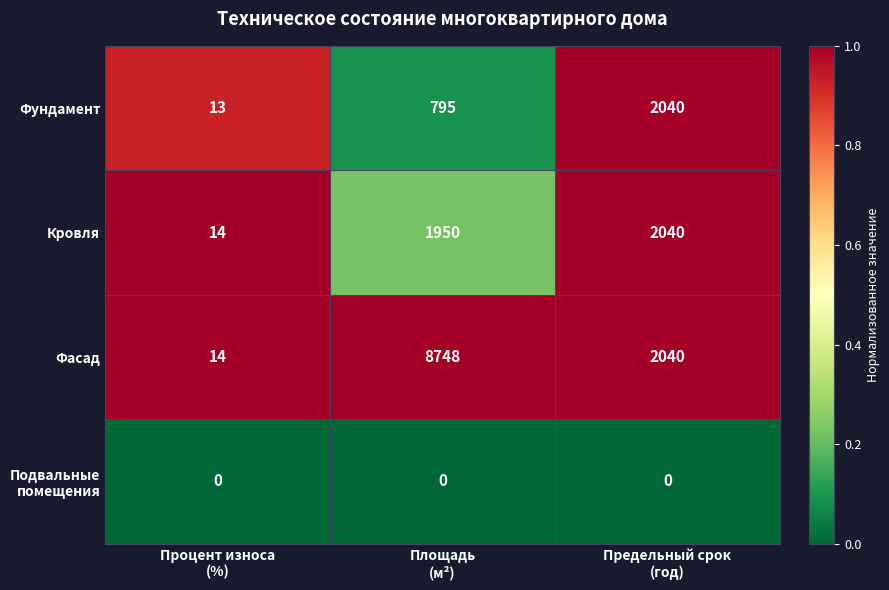

Which series has the widest spread of values?

Фасад